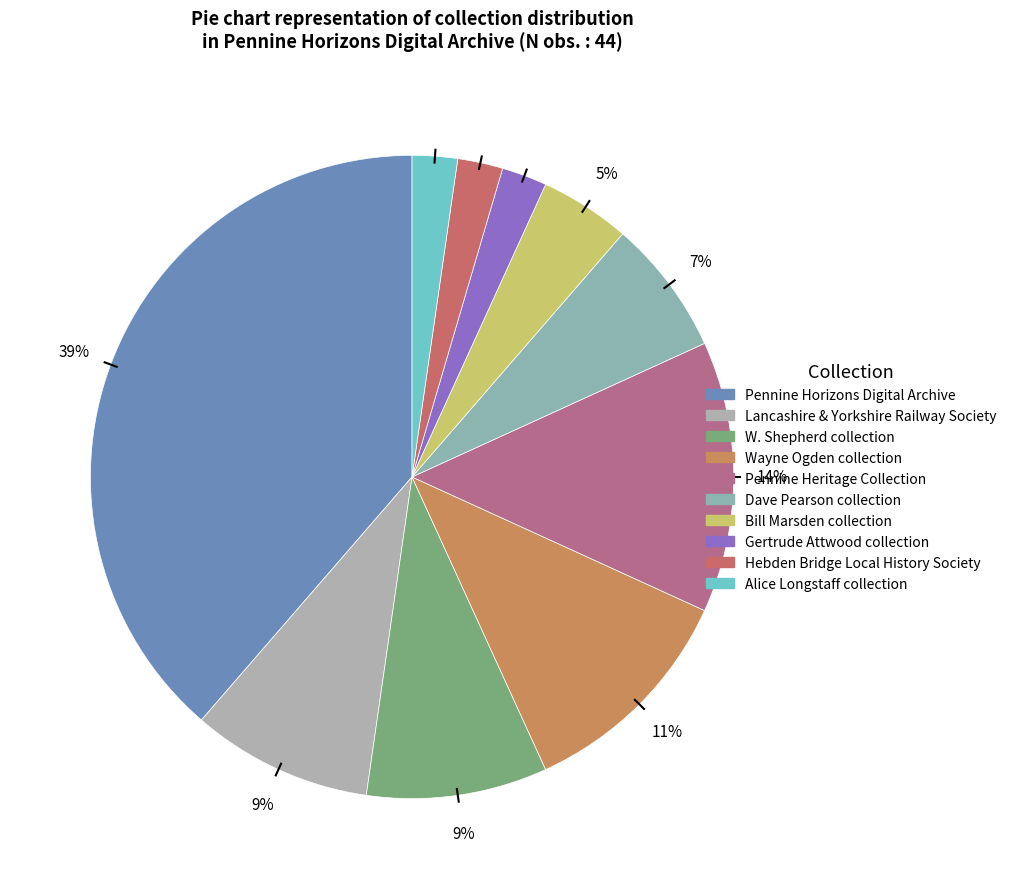

How many slices are in this pie chart?

10